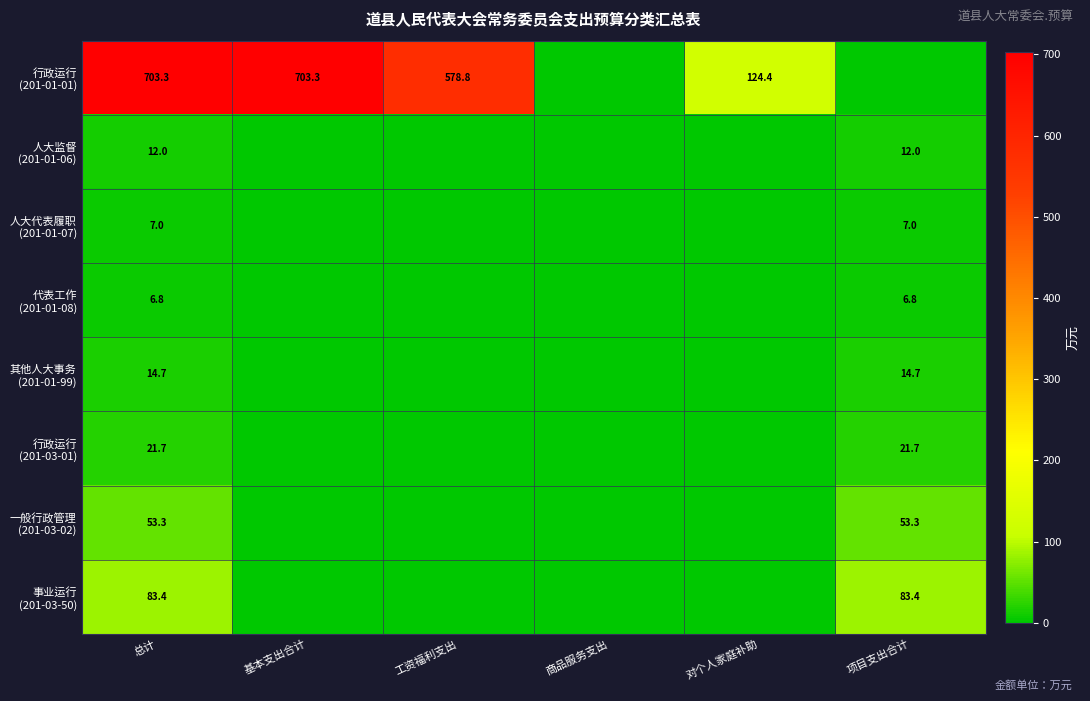

What is the difference between the highest and lowest values at 总计?

696.5